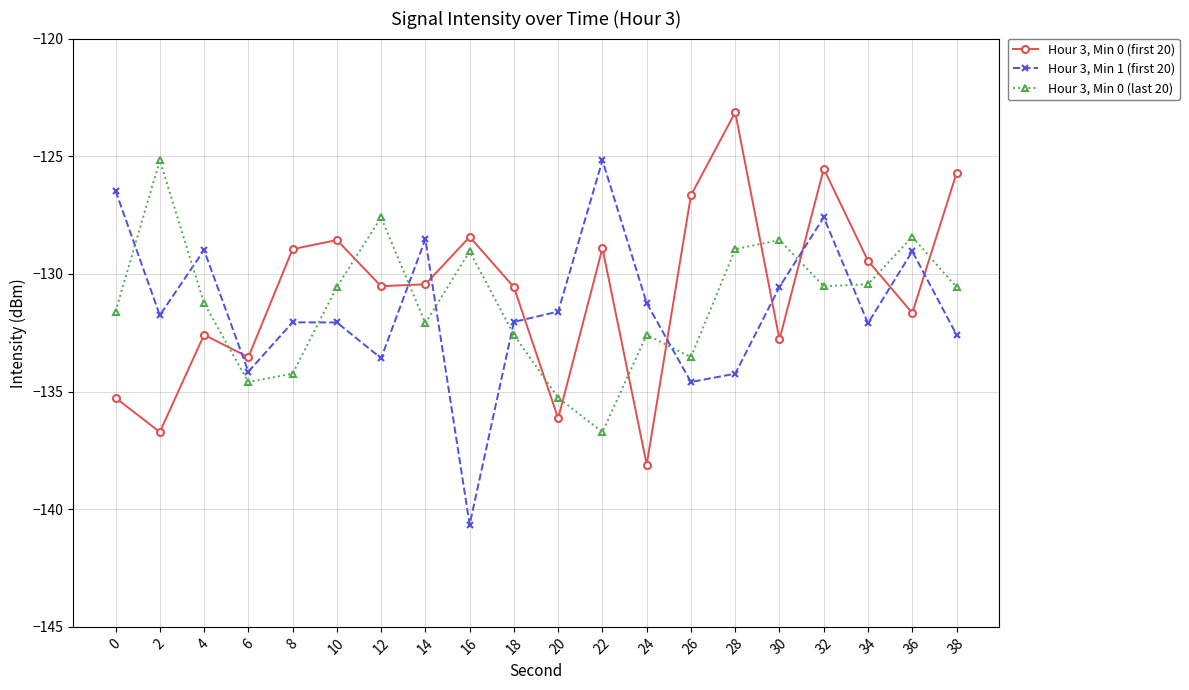

What is the sum of the Hour 3, Min 0 (first 20) values at 28 and 8?

-252.1